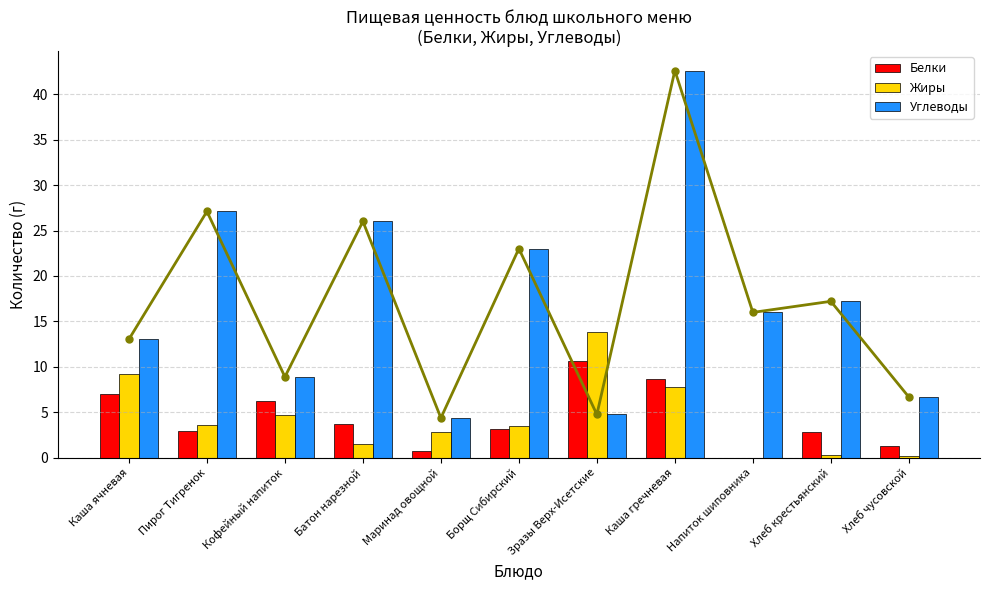

Rank the series at Батон нарезной from highest to lowest value.

Углеводы, Белки, Жиры